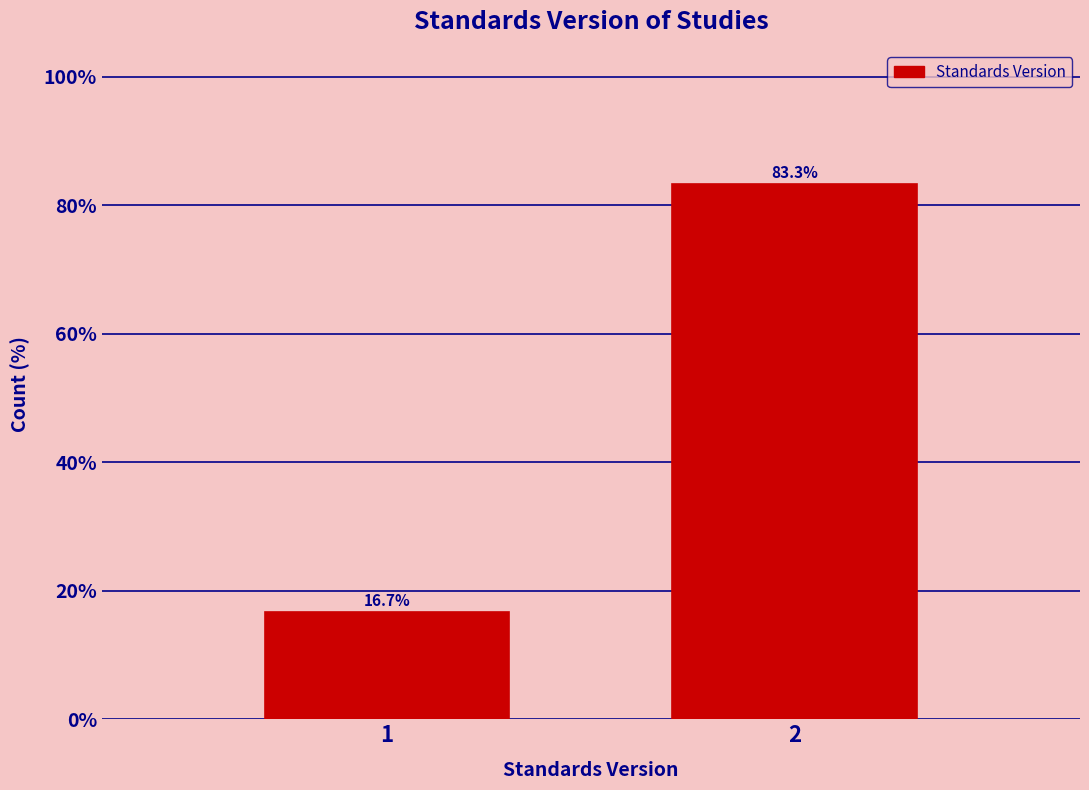

Reading right to left, list all the values displayed in this chart.

83.3	16.7